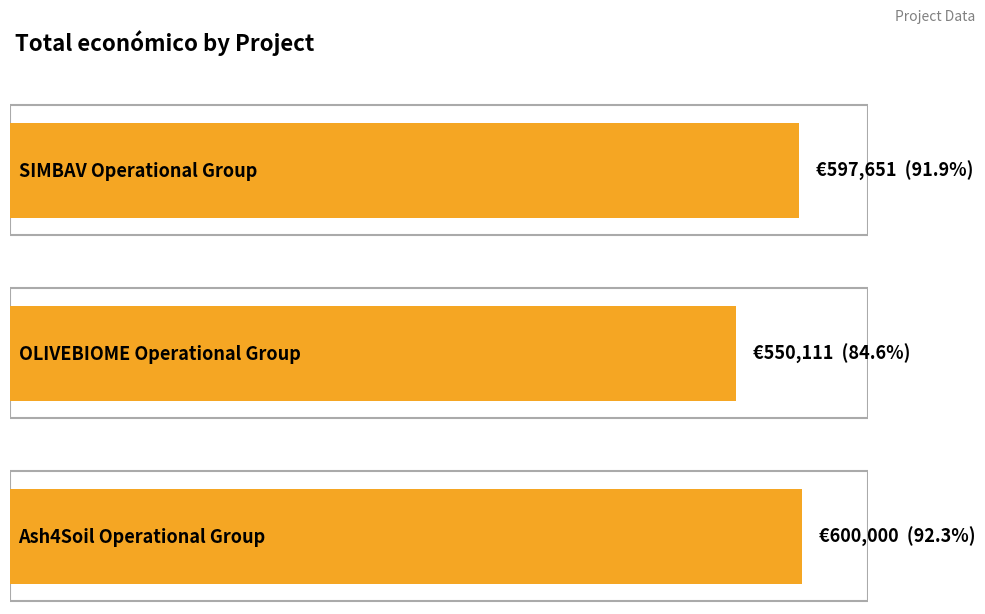

What is the average value?

582587